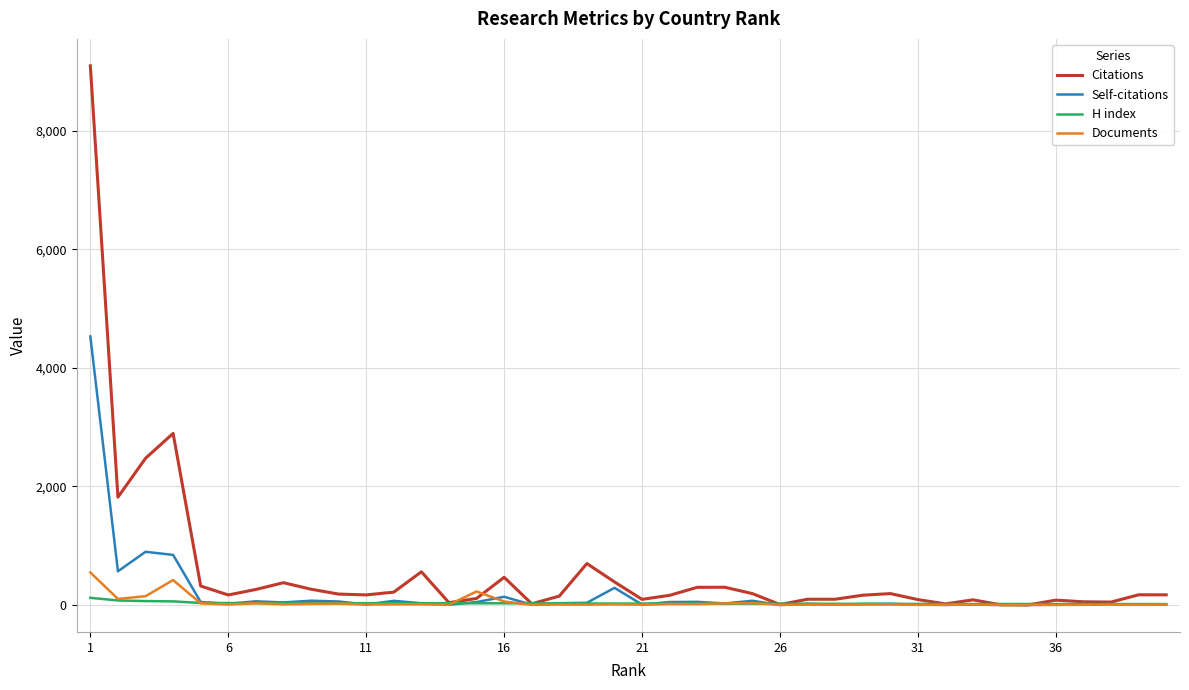

How many lines are shown in the chart?

4